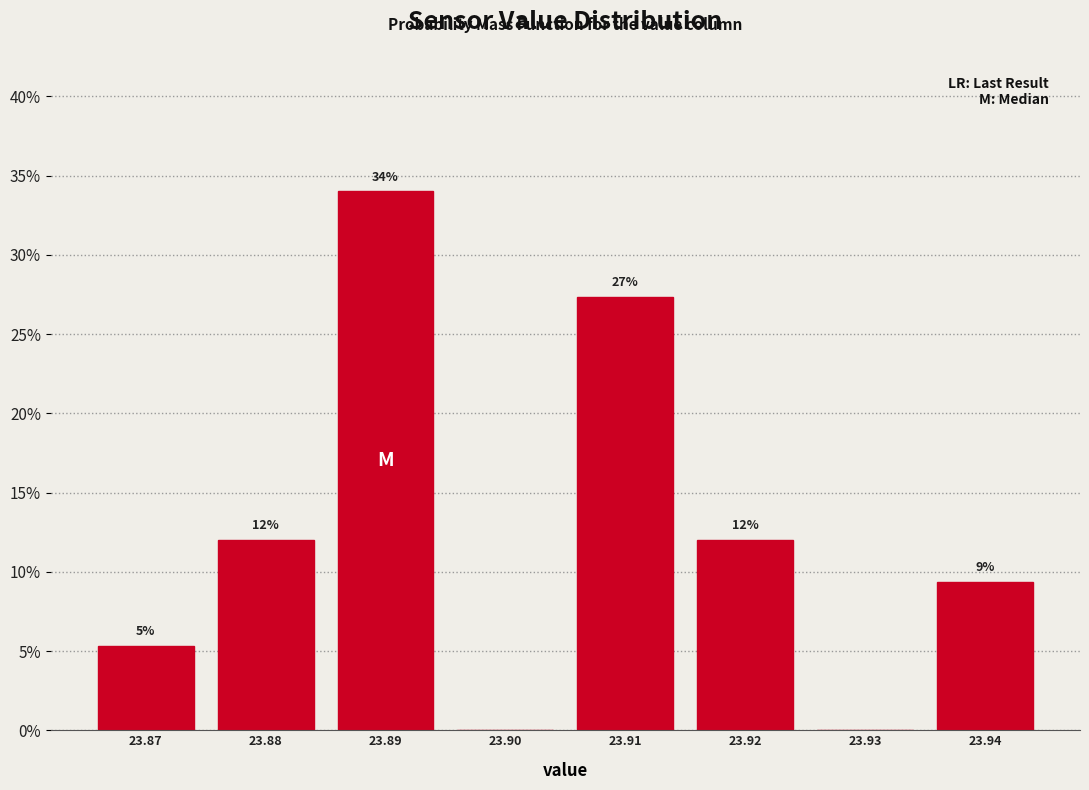

Over which range of the x-axis is the bar tallest?

23.885 to 23.895